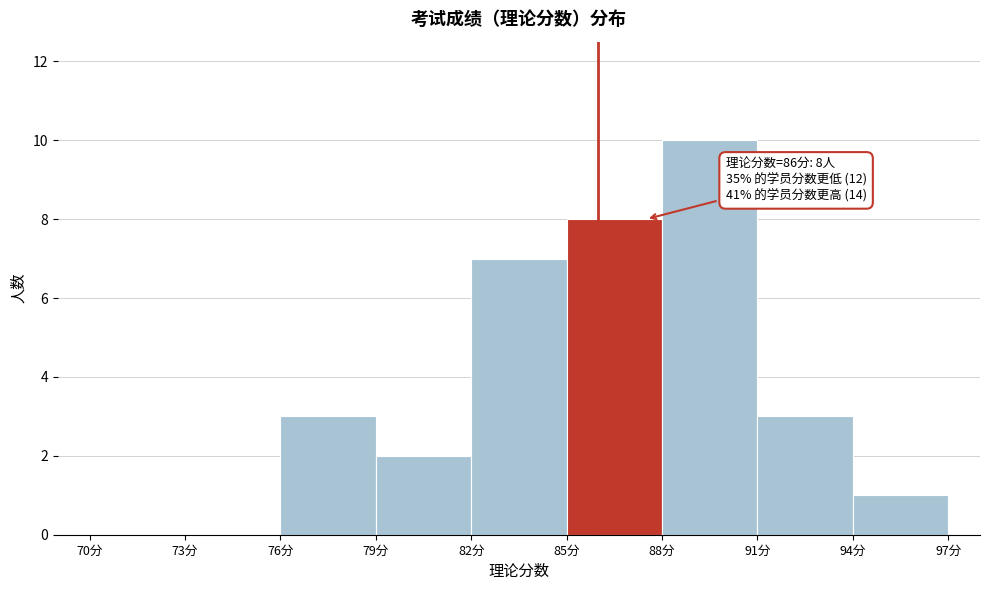

Which range on the x-axis has the tallest bar?

88 to 91